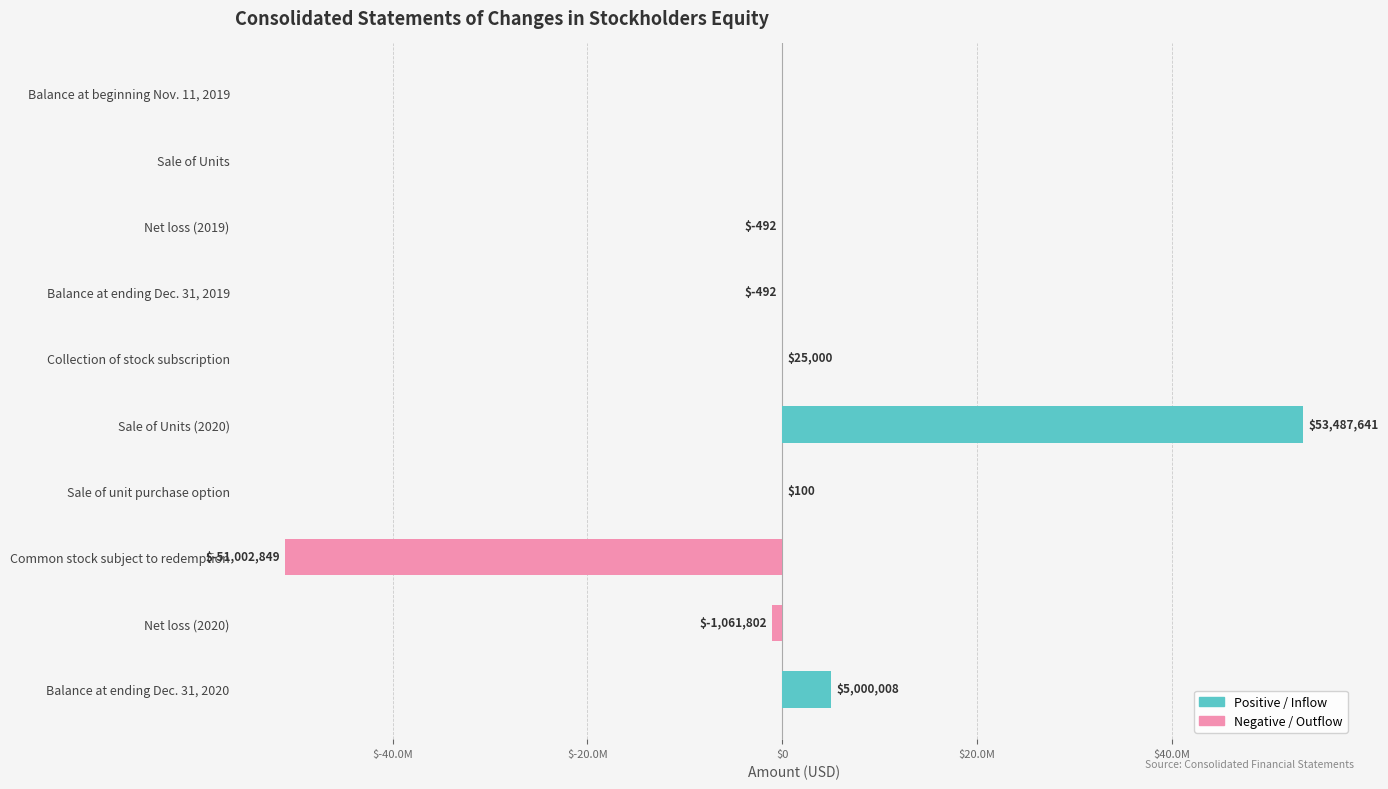

How many positive values does the Positive / Inflow series have?

4